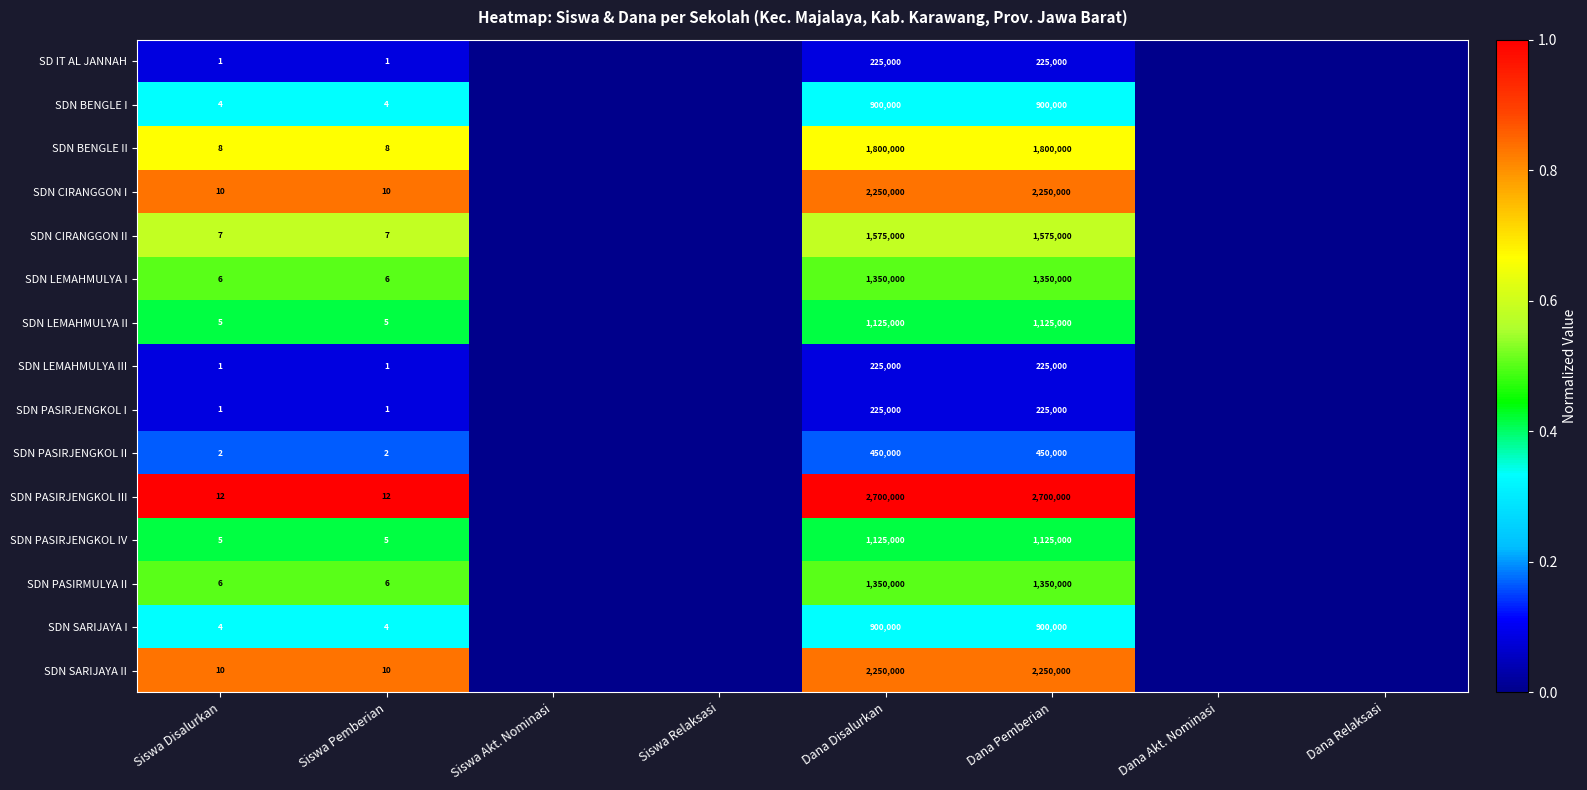

Is the value of SDN LEMAHMULYA III at Dana Pemberian greater than the value of SDN PASIRJENGKOL II at Siswa Pemberian?

Yes